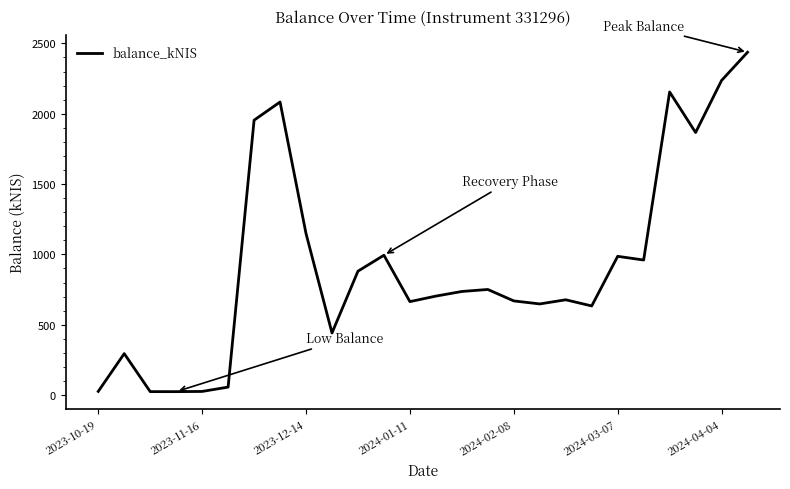

Count the number of categories in the chart.

26